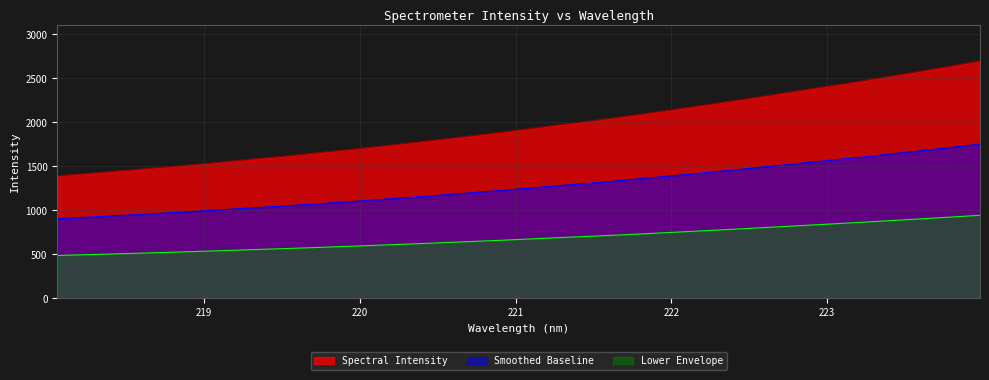

What is the difference between the maximum and minimum values?

1305.1